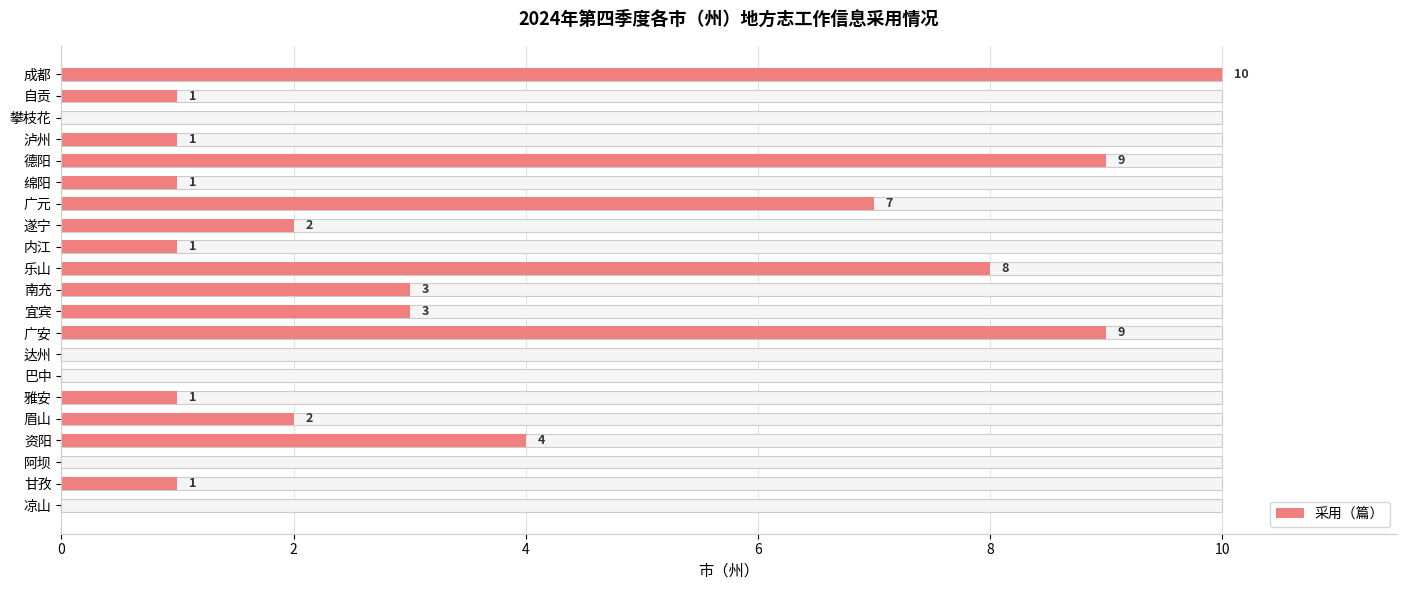

What is the sum of the values at 自贡 and 阿坝?

1